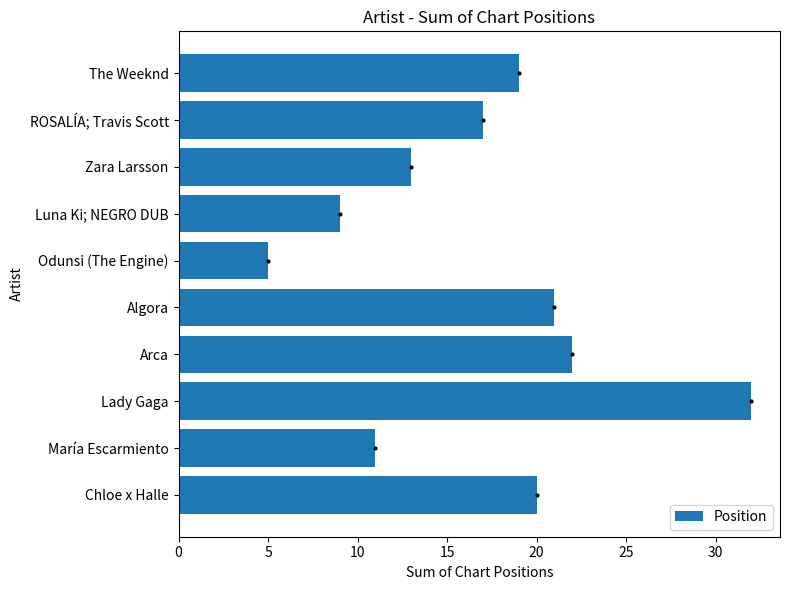

What is the smallest value displayed?

5